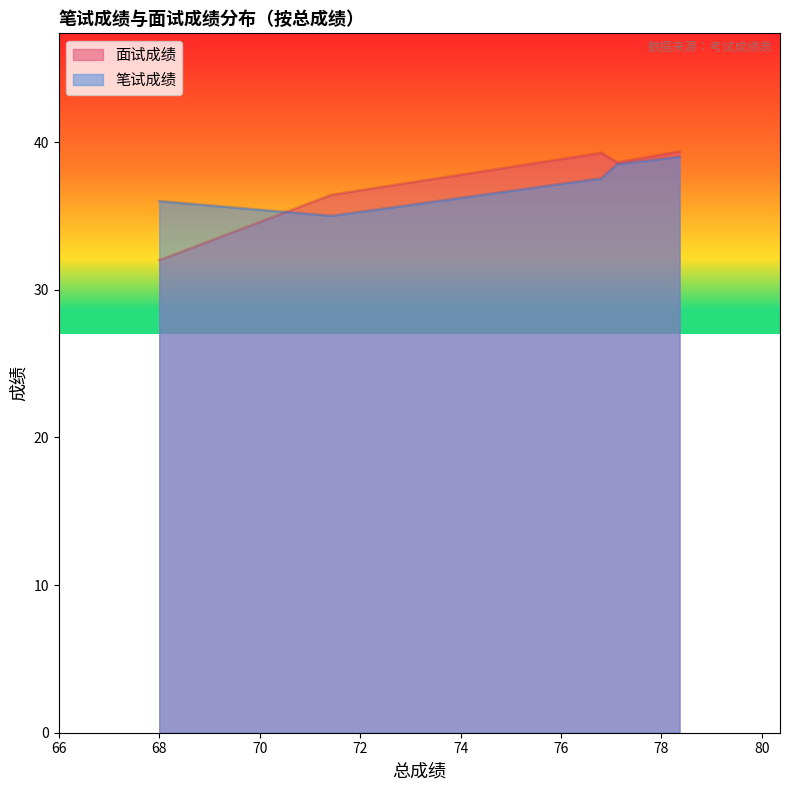

True or false: 面试成绩 and 笔试成绩 cross at least once.

True